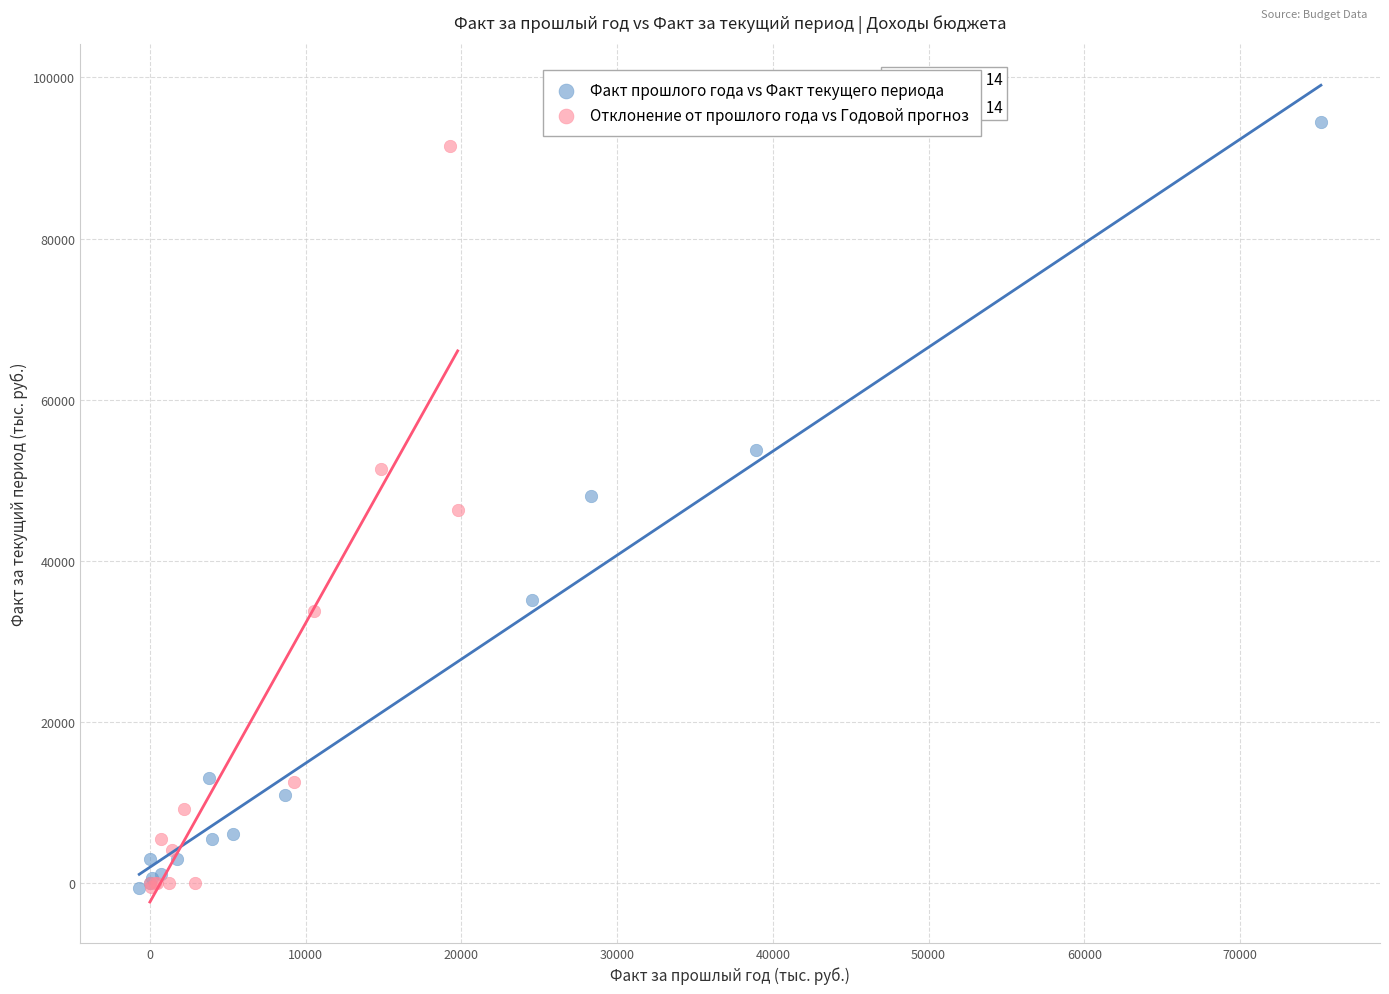

Which series has the widest spread of Y values?

Факт прошлого года vs Факт текущего периода